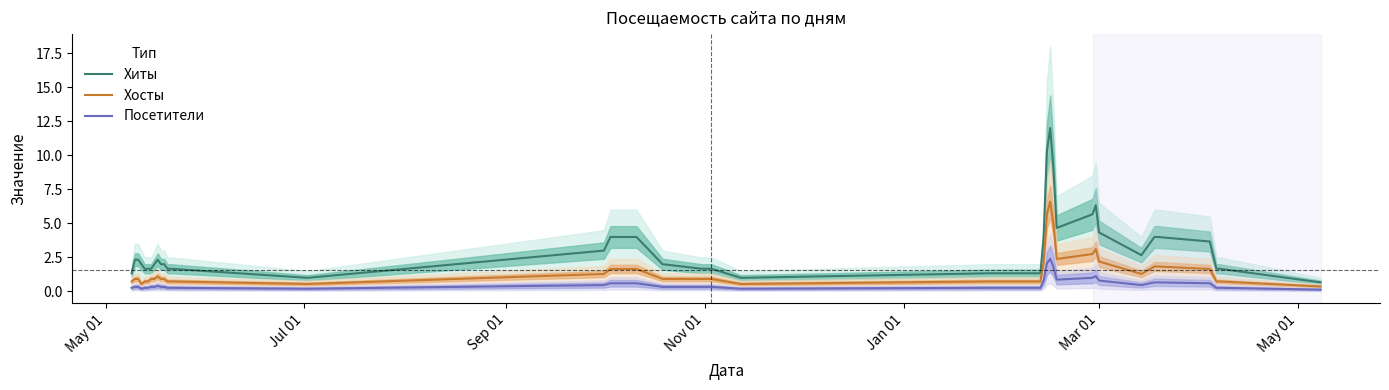

Reading left to right, extract all data points from this chart.

Хиты: 1.3	2.3	2.3	2.0	1.7	1.7	1.7	2.0	2.3	2.0	2.0	1.7	1.7	1.0	3.0	4.0	4.0	2.0	1.7	1.7	1.7	1.0	1.3	1.3	1.3	4.0	10.3	12.0	9.0	4.7	5.7	6.3	4.3	2.7	4.0	4.0	3.7	1.7	1.7	0.7
Хосты: 0.7	0.9	0.9	0.6	0.7	0.7	0.9	0.9	1.1	0.9	0.9	0.7	0.7	0.6	1.3	1.7	1.7	0.9	0.9	0.9	0.9	0.6	0.7	0.7	0.7	2.2	5.7	6.6	5.0	2.4	2.8	3.1	2.2	1.3	1.8	1.8	1.7	0.7	0.7	0.4
Посетители: 0.3	0.3	0.3	0.2	0.3	0.3	0.3	0.3	0.4	0.3	0.3	0.3	0.3	0.2	0.5	0.6	0.6	0.3	0.3	0.3	0.3	0.2	0.3	0.3	0.3	0.8	2.1	2.4	1.8	0.9	1.0	1.1	0.8	0.5	0.7	0.7	0.6	0.3	0.3	0.1